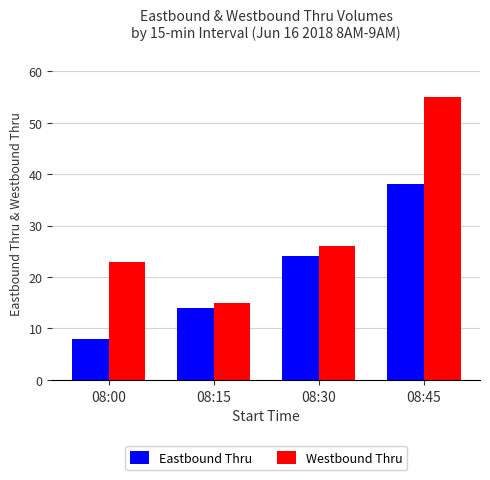

The value of Eastbound Thru at 08:15 is 14. True or false?

True